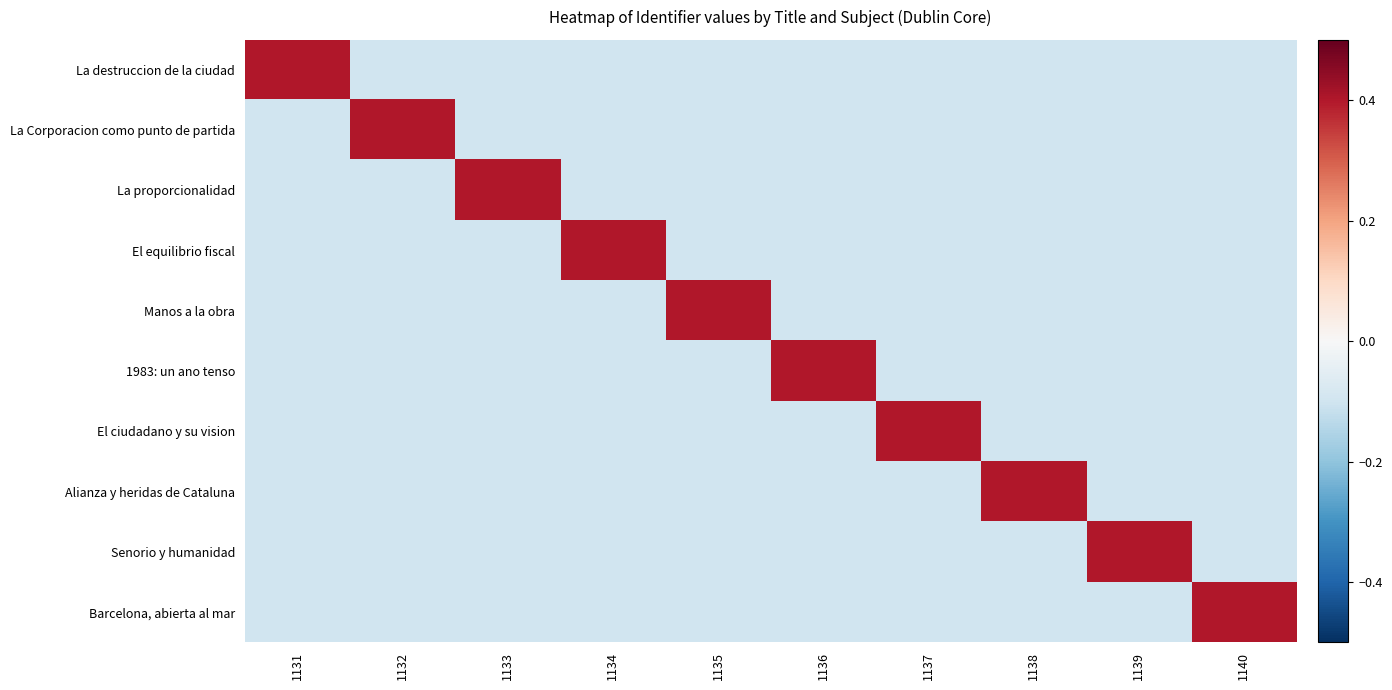

At 1136, list the series in order from smallest to largest.

La destruccion de la ciudad, La Corporacion como punto de partida, La proporcionalidad, El equilibrio fiscal, Manos a la obra, El ciudadano y su vision, Alianza y heridas de Cataluna, Senorio y humanidad, Barcelona, abierta al mar, 1983: un ano tenso